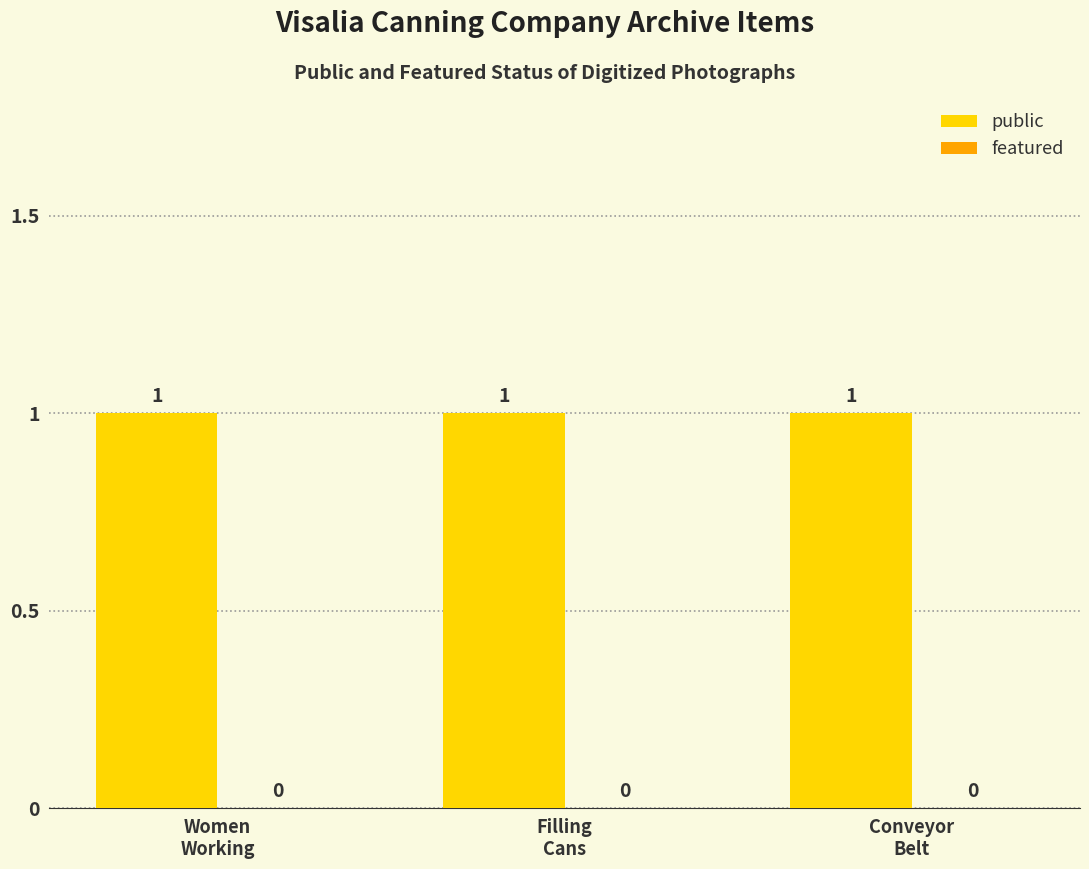

Reading left to right, transcribe all the data shown in this chart.

public: Women
Working=1	Filling
Cans=1	Conveyor
Belt=1
featured: Women
Working=0	Filling
Cans=0	Conveyor
Belt=0